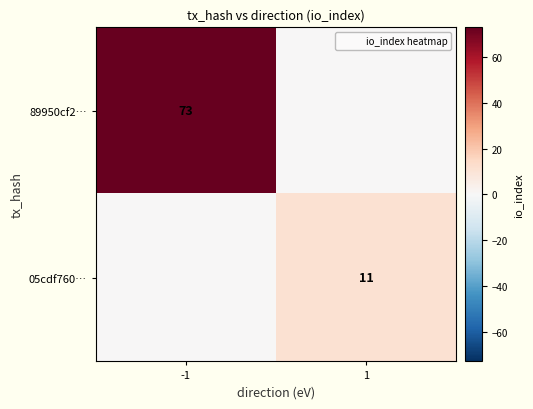

The value of 05cdf760… at 1 is 11. True or false?

True